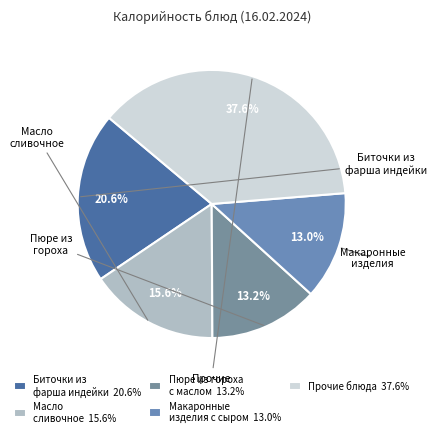

Count the number of slices in the pie.

5